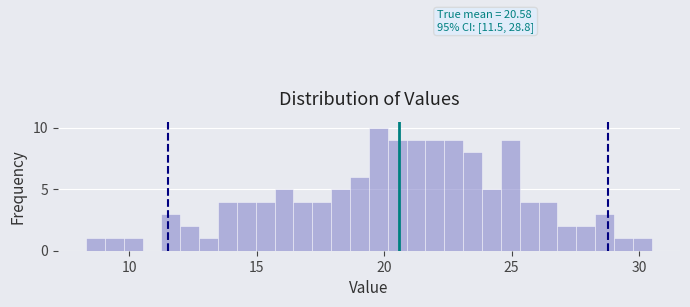

Around what value on the x-axis is the tallest bar? Give the approximate position of its centre, as read against the axis.

20.0